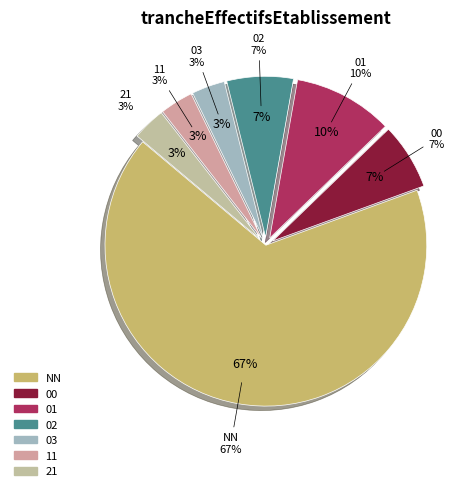

What percentage is NOT represented by 21?

96.3%